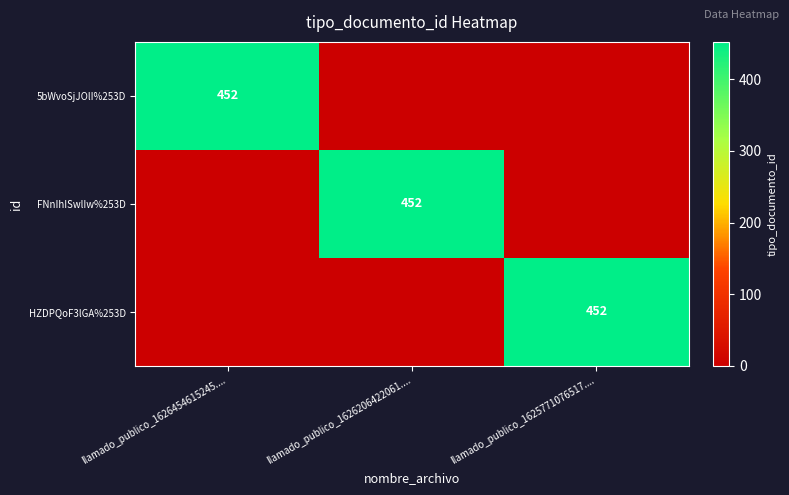

Count the number of categories in the chart.

3